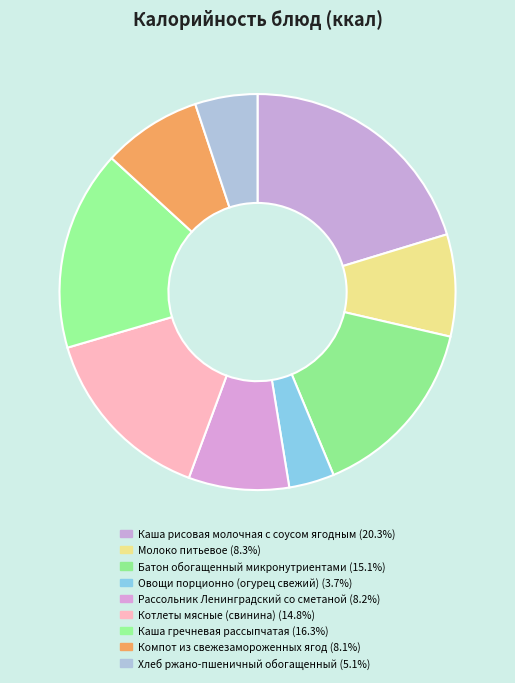

To the nearest percent, what is the combined percentage of Котлеты мясные (свинина) and Хлеб ржано-пшеничный обогащенный?

20%